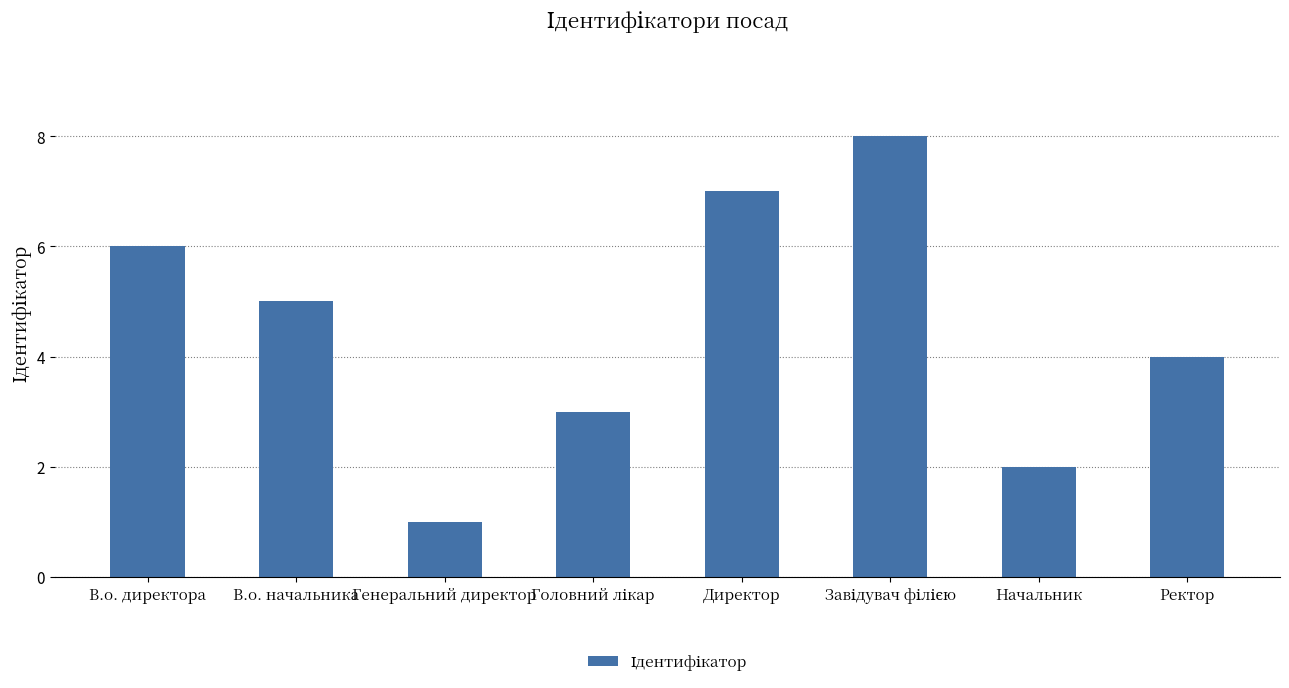

How many bars are there in total?

8